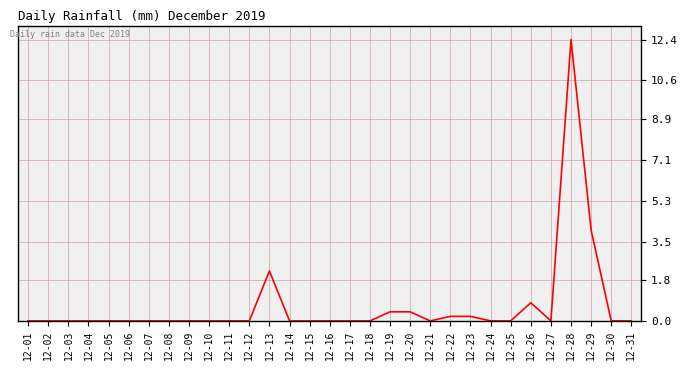

Between 12-20 and 12-14, which is larger?

12-20